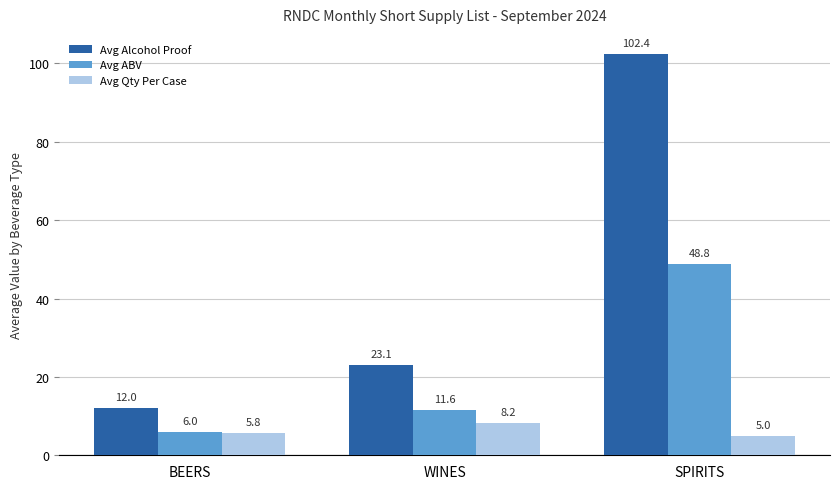

At which label does Avg Alcohol Proof first exceed 23?

WINES